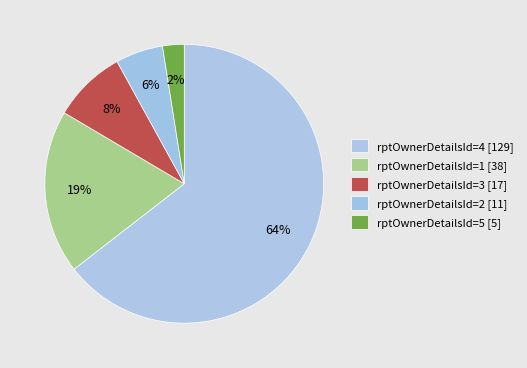

True or false: rptOwnerDetailsId=2 [11] accounts for 15% of the total.

False